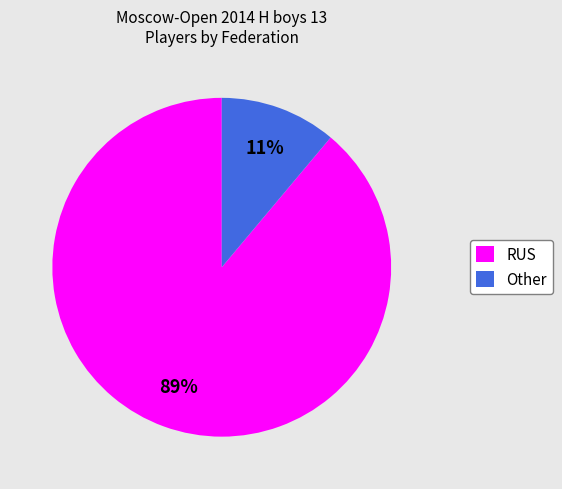

To the nearest percent, what is the average slice percentage?

50%